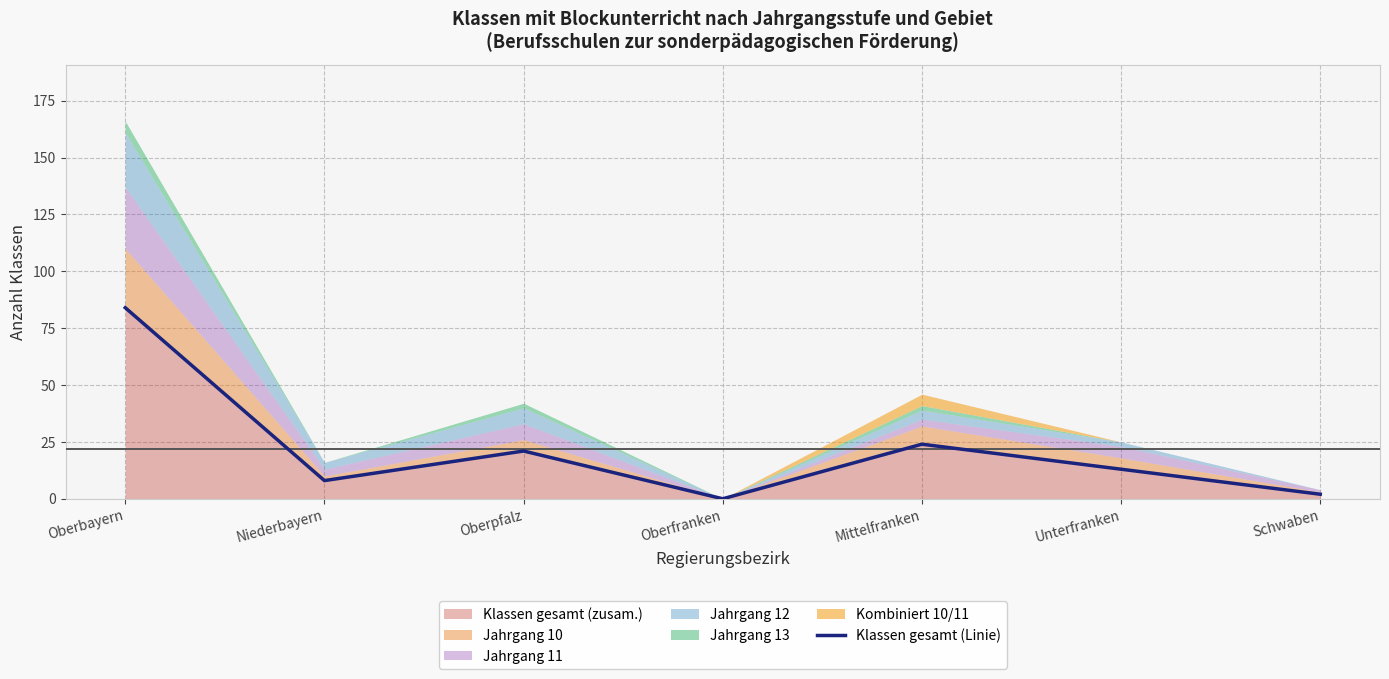

How many lines are shown in the chart?

1